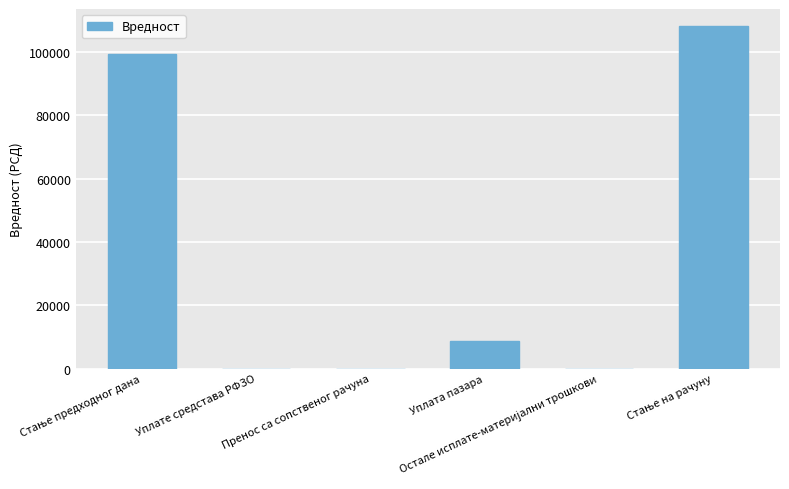

What is the greatest value displayed?

108242.3